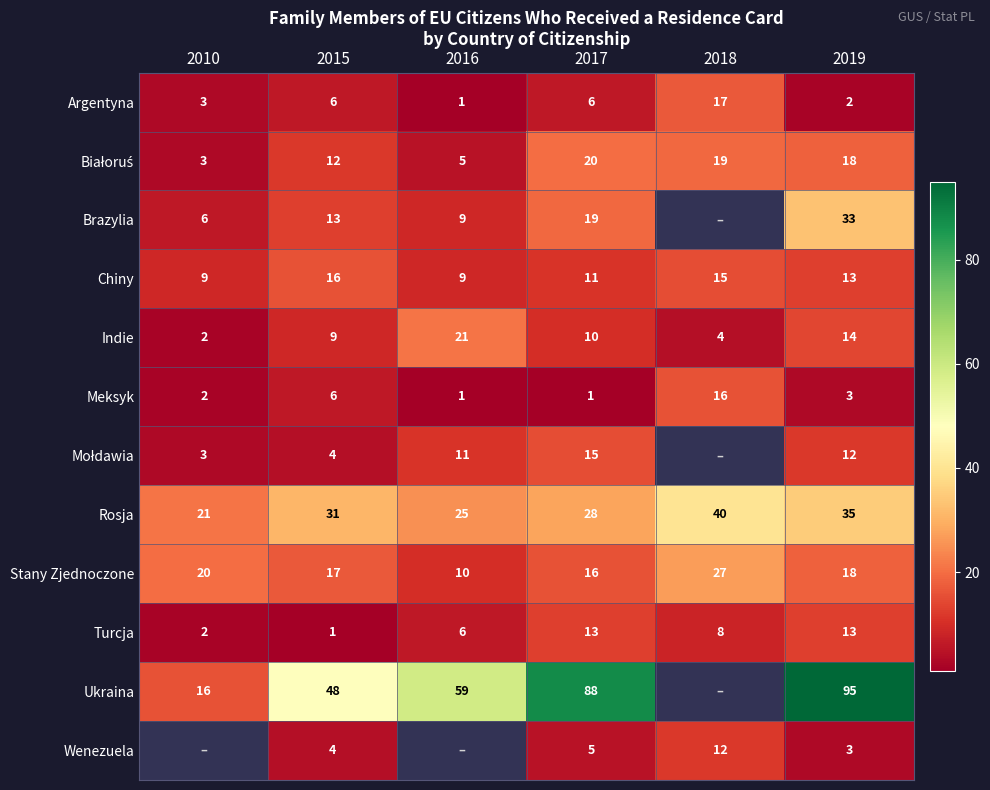

List the labels in order of Indie value, smallest first.

2010, 2018, 2015, 2017, 2019, 2016